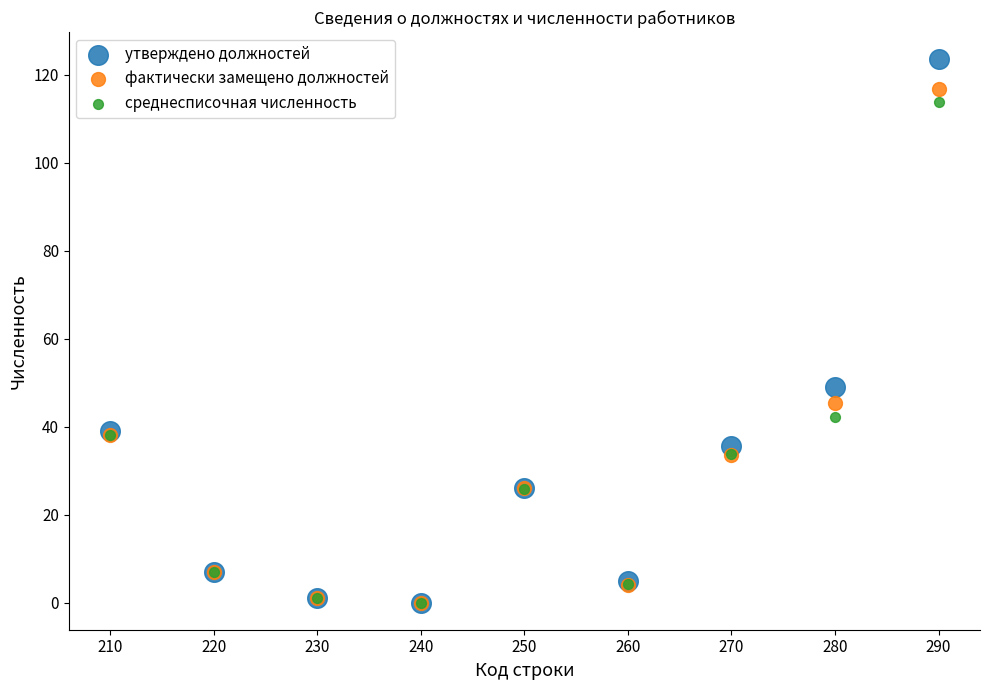

In the среднесписочная численность series, what Y value is closest to 56?

42.1